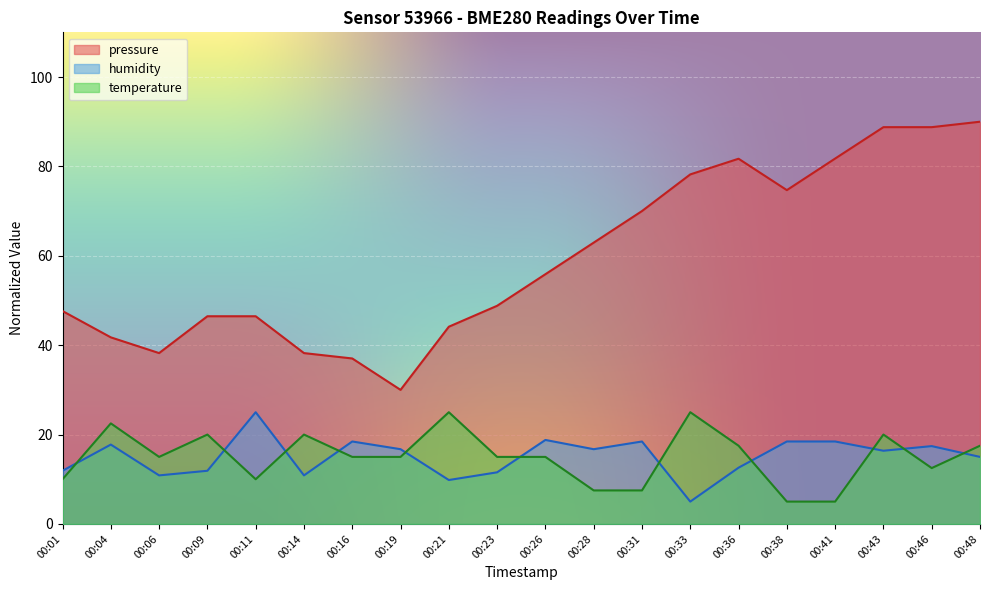

True or false: humidity and pressure cross at least once.

False